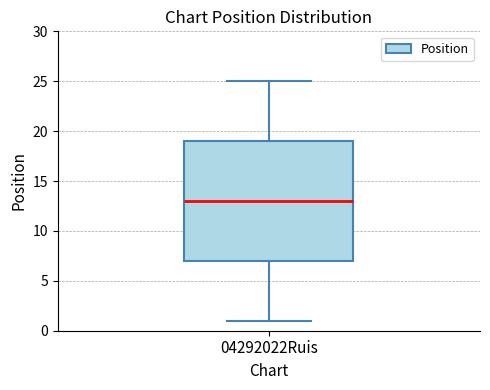

Where is the upper edge of the box for 04292022Ruis on the y-axis? The values are not printed on the chart, so give them approximately, as read against the axis.

19